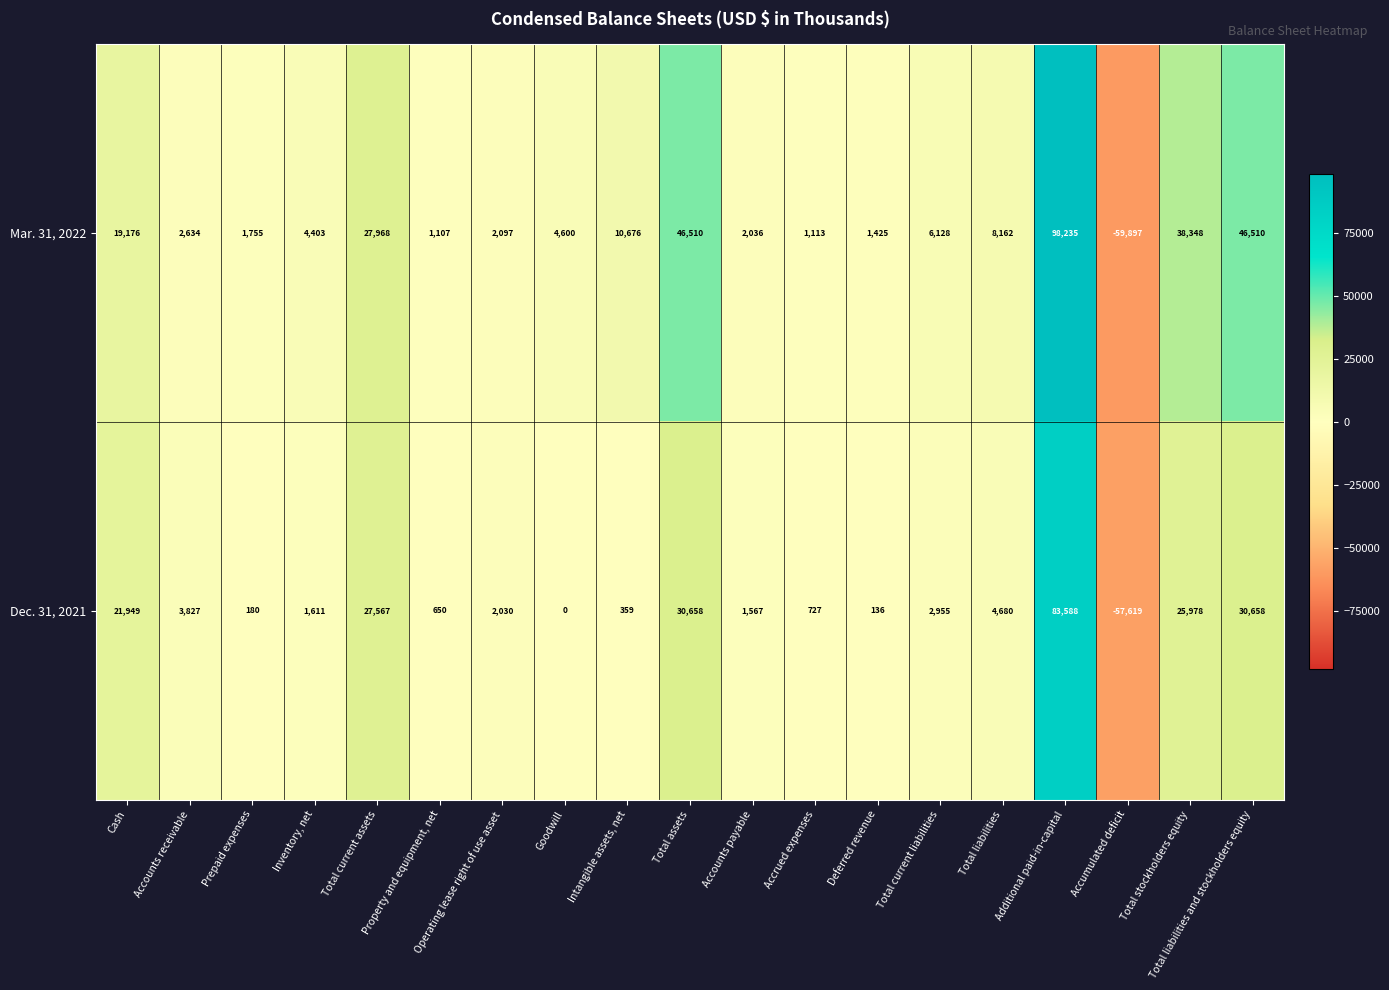

What is the difference between the highest and lowest values at Goodwill?

4600